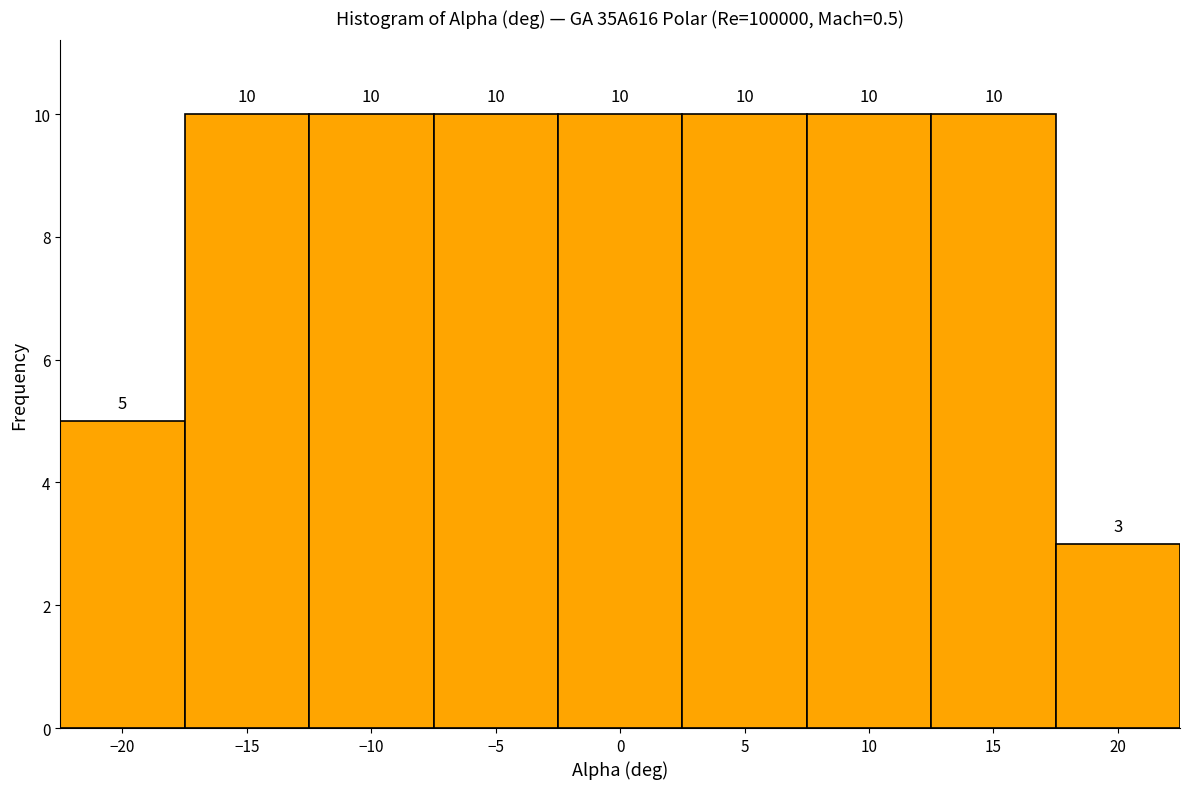

How tall is the bar that spans -7.5 to -2.5 on the x-axis?

10